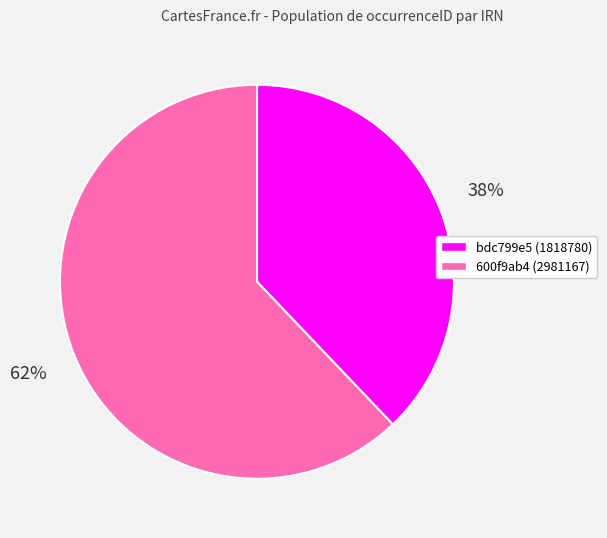

Is it true that bdc799e5 (1818780) is 38% of the pie?

True